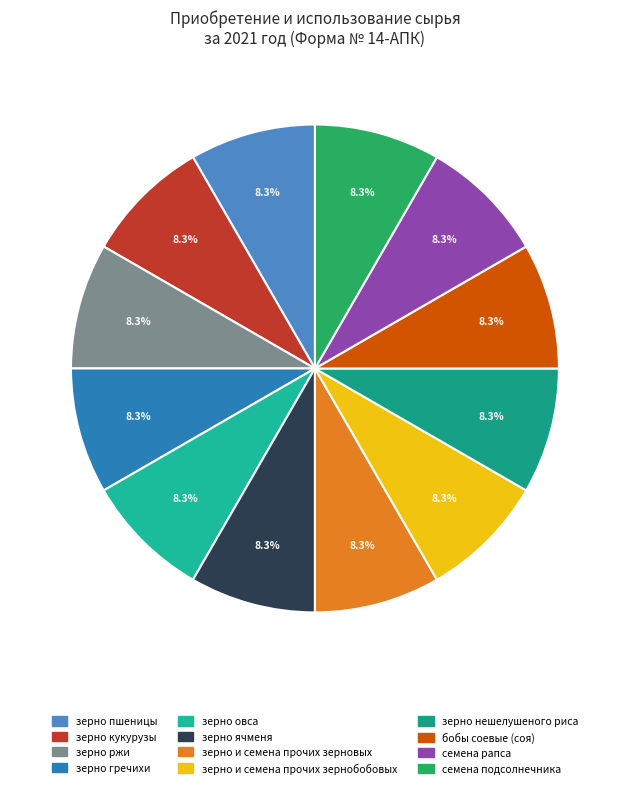

How many segments does this pie chart have?

12